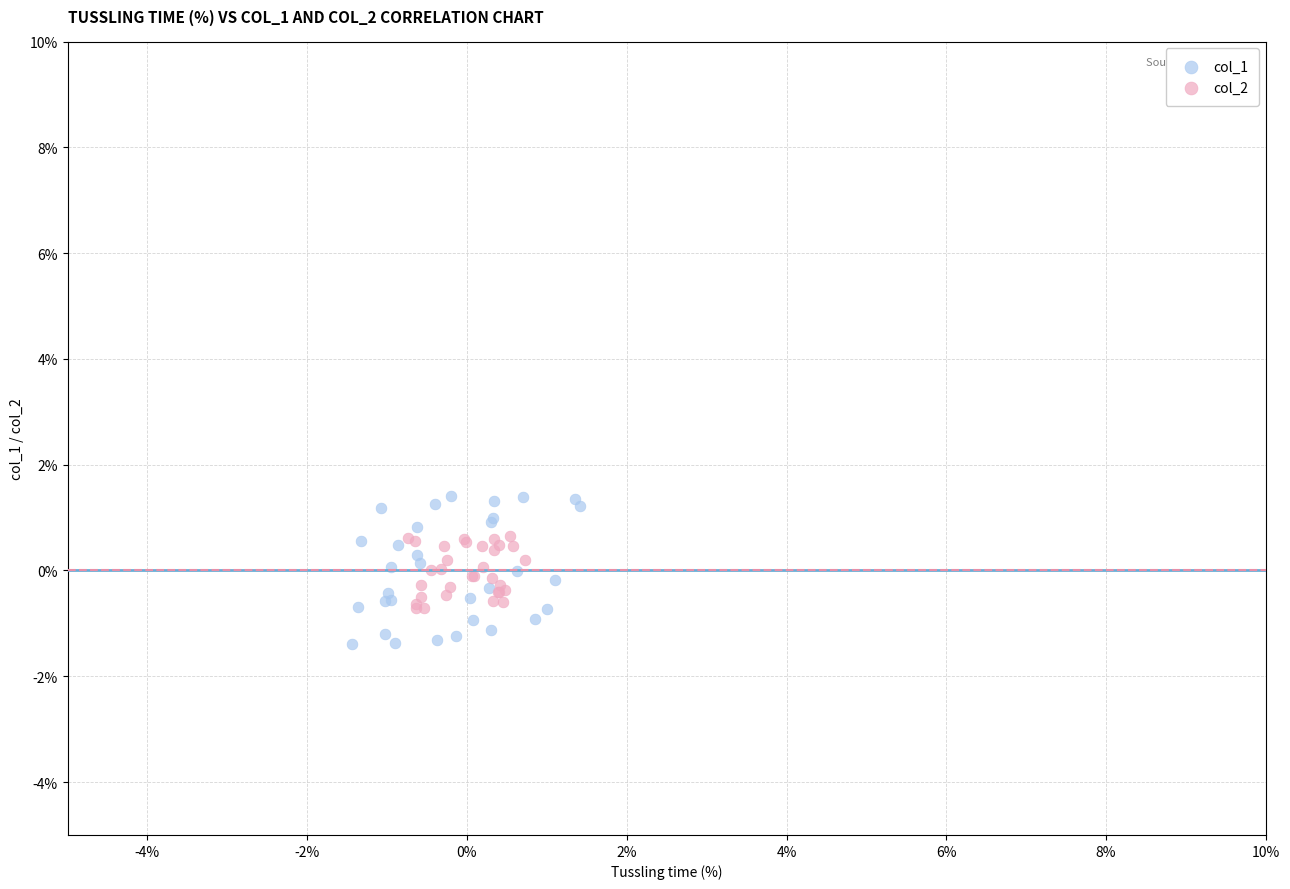

What are all the series names shown in the legend?

col_1, col_2